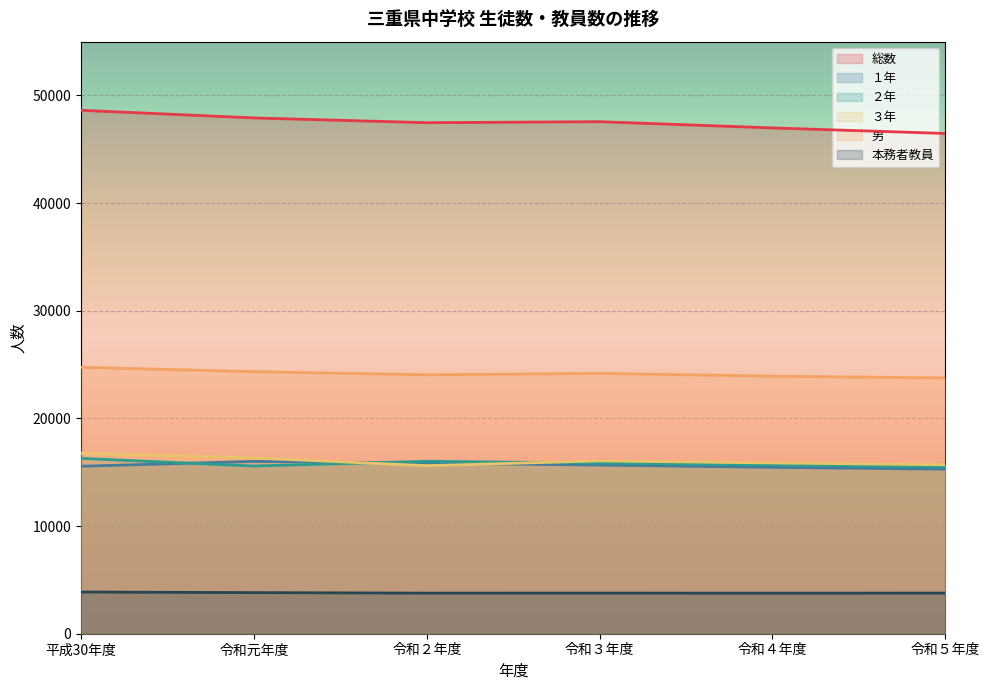

Reading left to right, extract all data points from this chart.

総数: 48625	47916	47472	47567	46987	46472
１年: 15557	16010	15840	15670	15455	15284
２年: 16288	15578	16021	15844	15666	15497
３年: 16780	16328	15611	16053	15866	15691
男: 24754	24341	24056	24180	23929	23758
本務者教員: 3876	3819	3772	3775	3769	3775